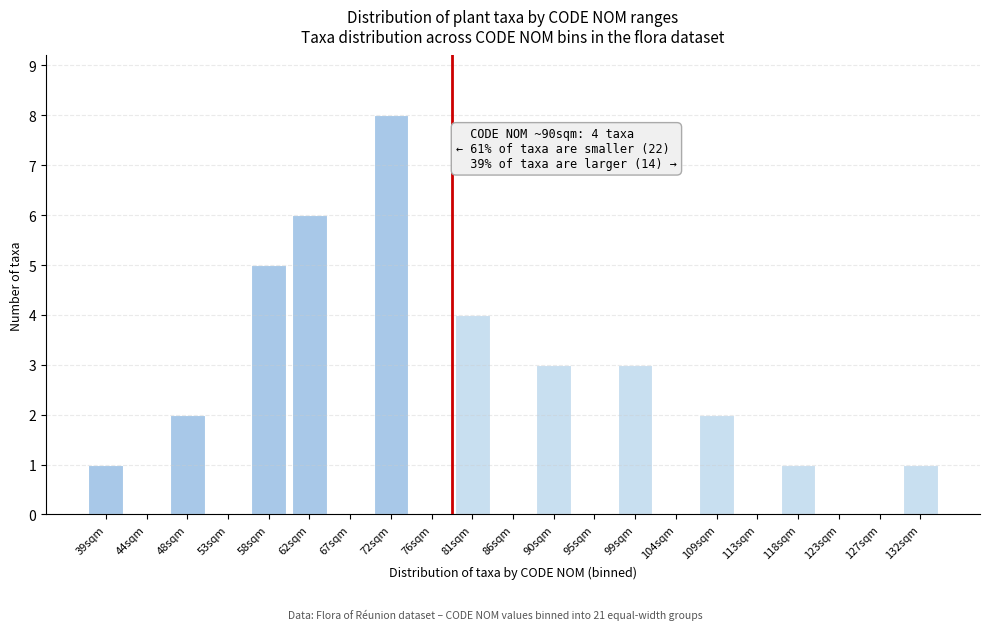

Reading left to right, list all the values displayed in this chart.

39sqm=1	44sqm=0	48sqm=2	53sqm=0	58sqm=5	62sqm=6	67sqm=0	72sqm=8	76sqm=0	81sqm=4	86sqm=0	90sqm=3	95sqm=0	99sqm=3	104sqm=0	109sqm=2	113sqm=0	118sqm=1	123sqm=0	127sqm=0	132sqm=1